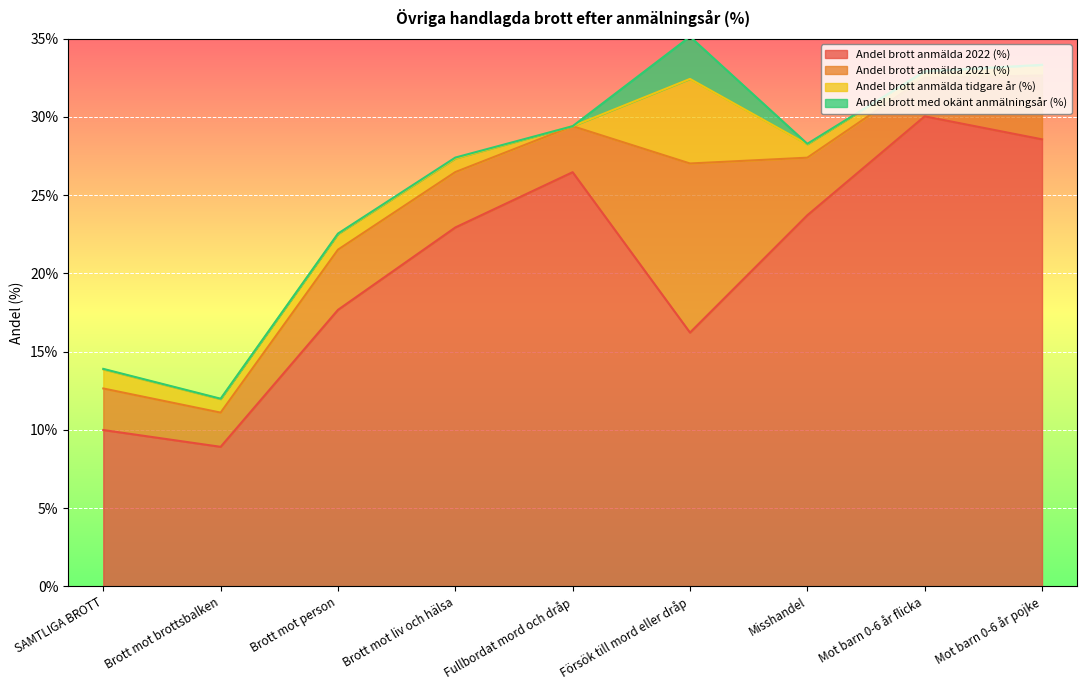

Rank the series at Försök till mord eller dråp from highest to lowest value.

Andel brott anmälda 2022 (%), Andel brott anmälda 2021 (%), Andel brott anmälda tidgare år (%), Andel brott med okänt anmälningsår (%)